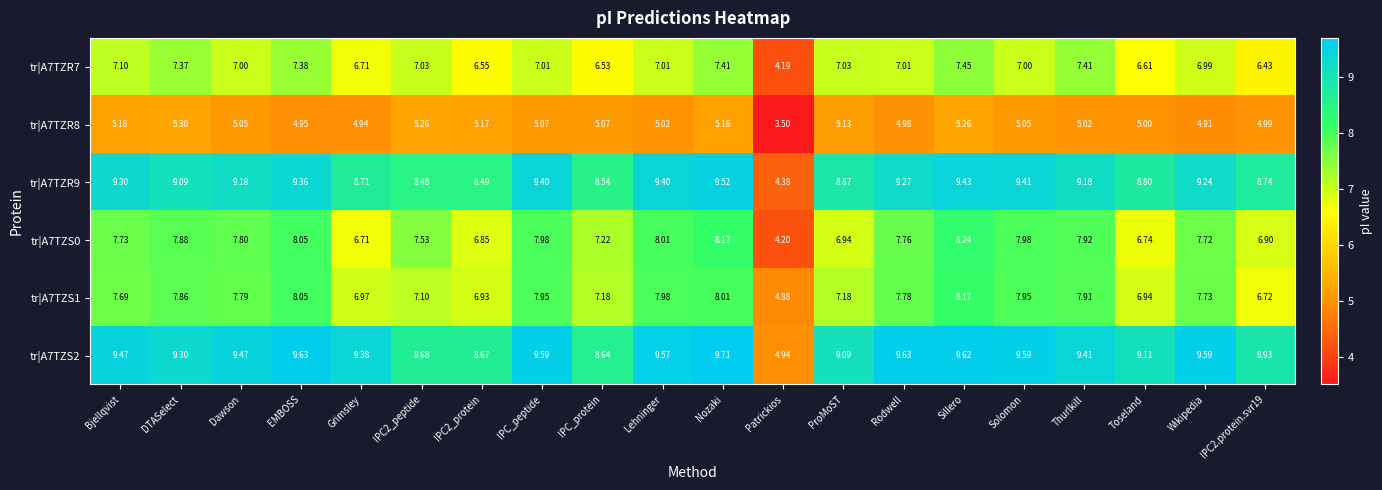

Which label corresponds to the smallest value in the chart?

Patrickios